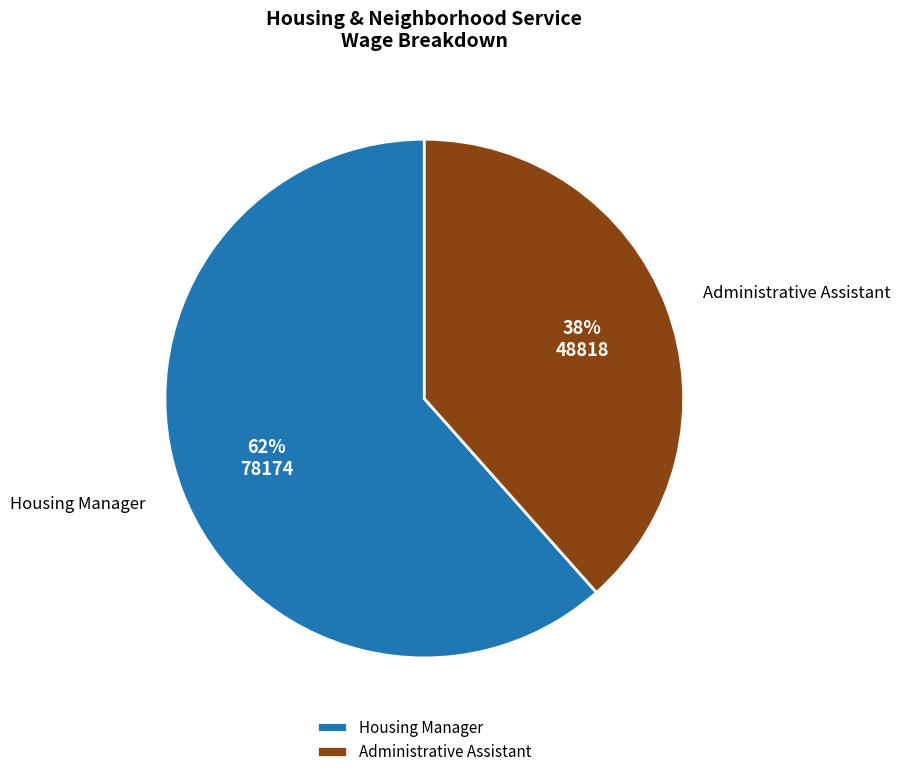

What percentage is the Housing Manager slice, to the nearest percent?

62%